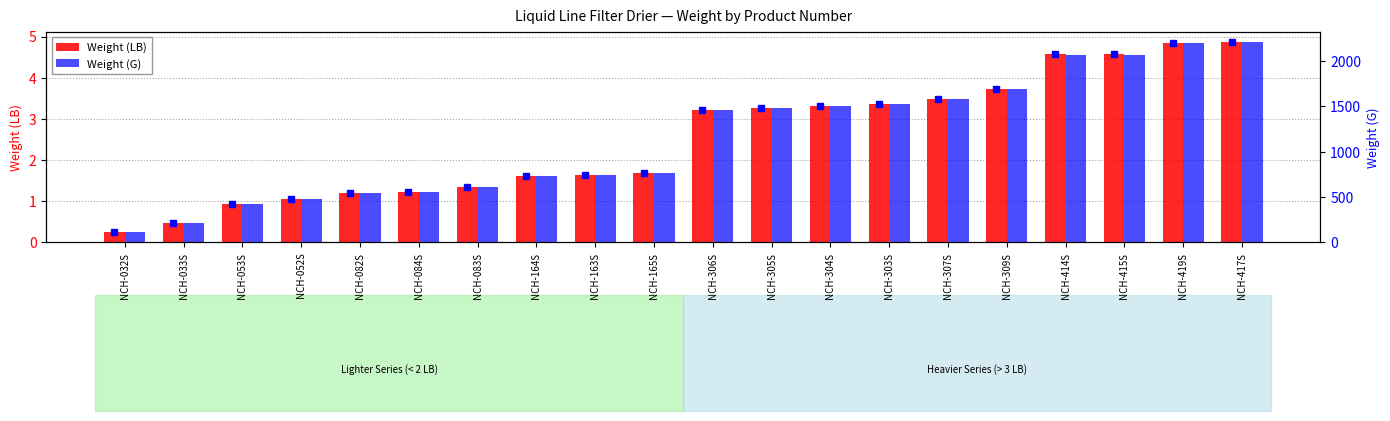

What are all the series names shown in the legend?

Weight (LB), Weight (G)